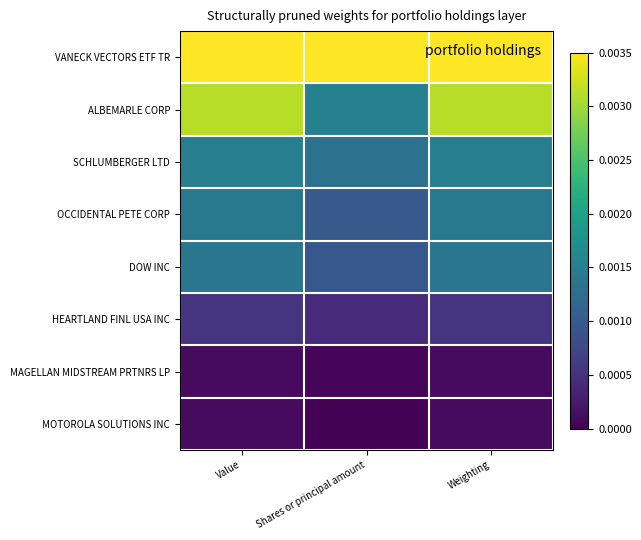

Which series has the widest spread of values?

ALBEMARLE CORP